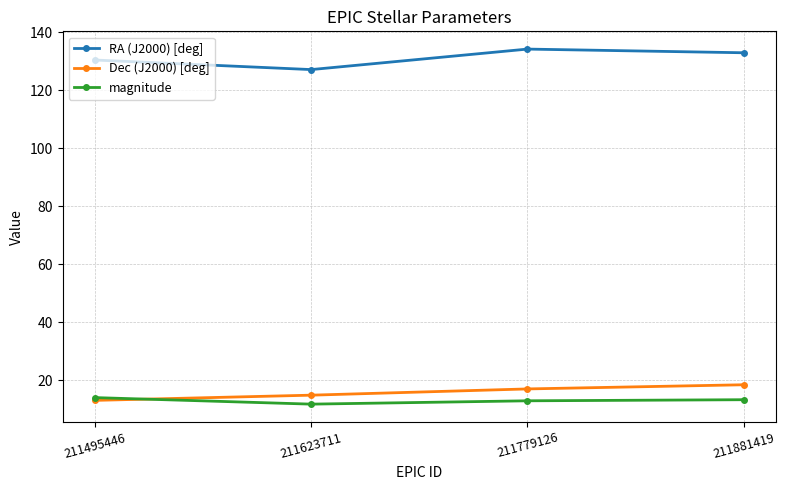

What is the value of the magnitude point at the 4th from the left?

13.3